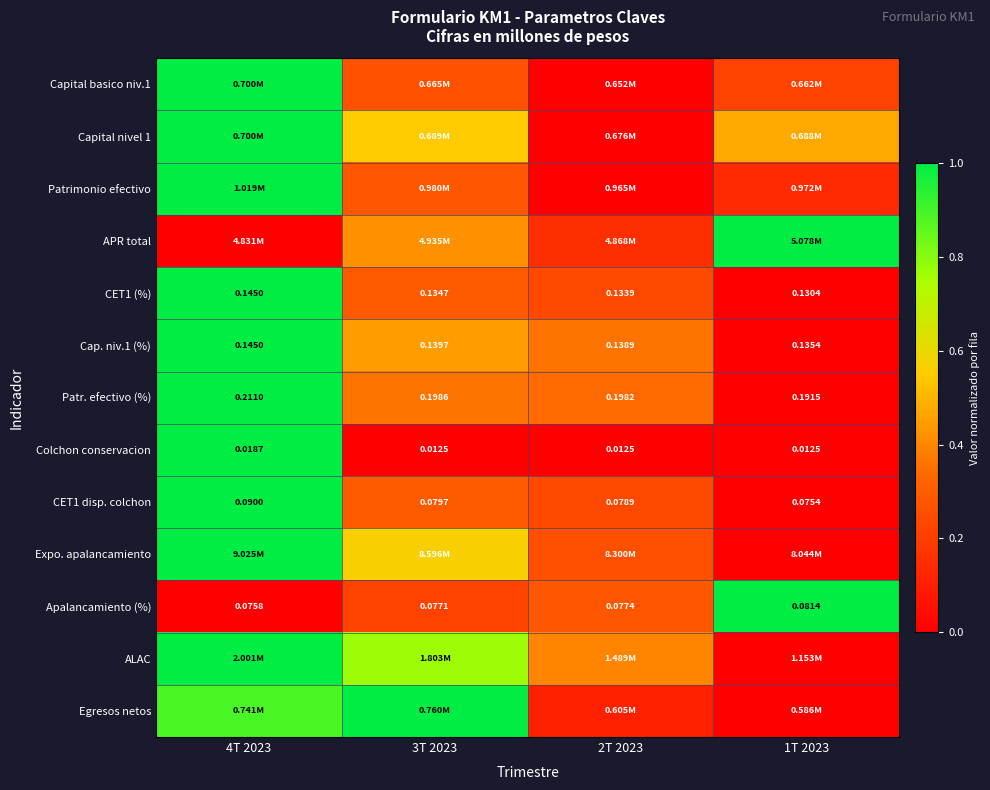

Is the value of CET1 (%) at 1T 2023 greater than the value of CET1 disp. colchon at 1T 2023?

Yes